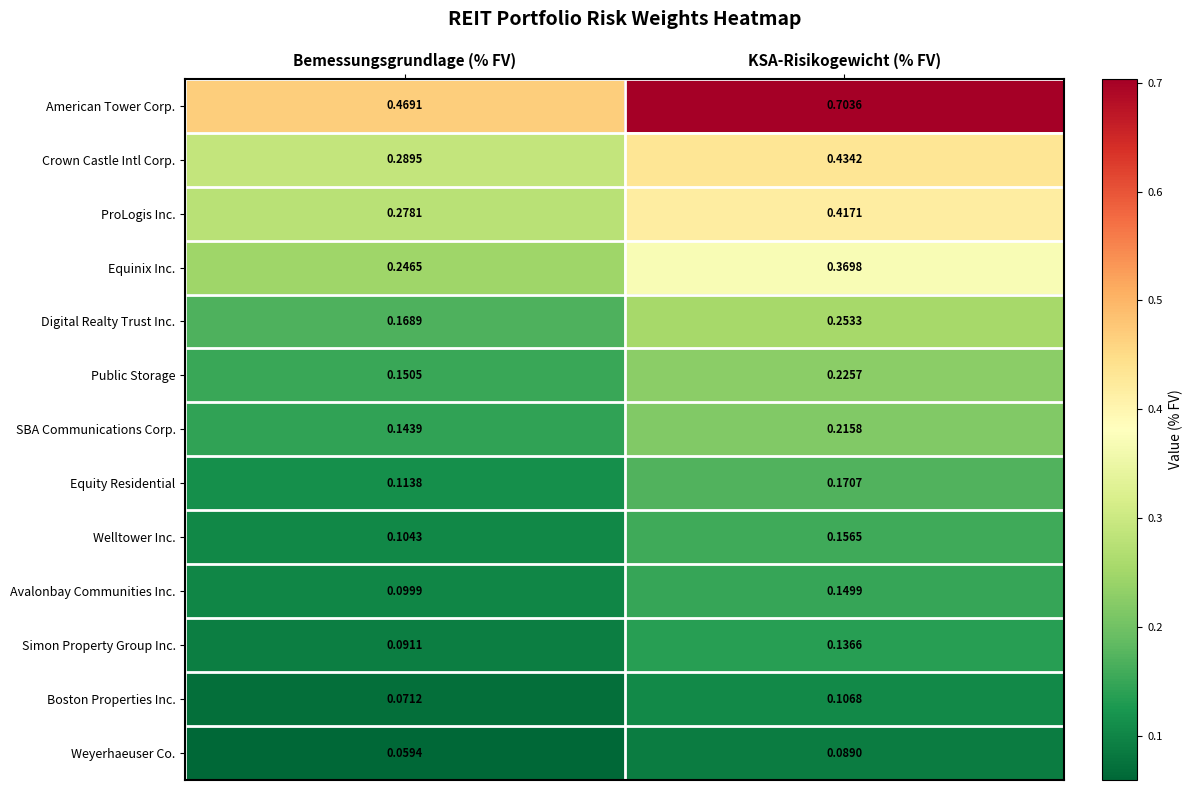

Which category has the lowest value across all series?

Bemessungsgrundlage (% FV)